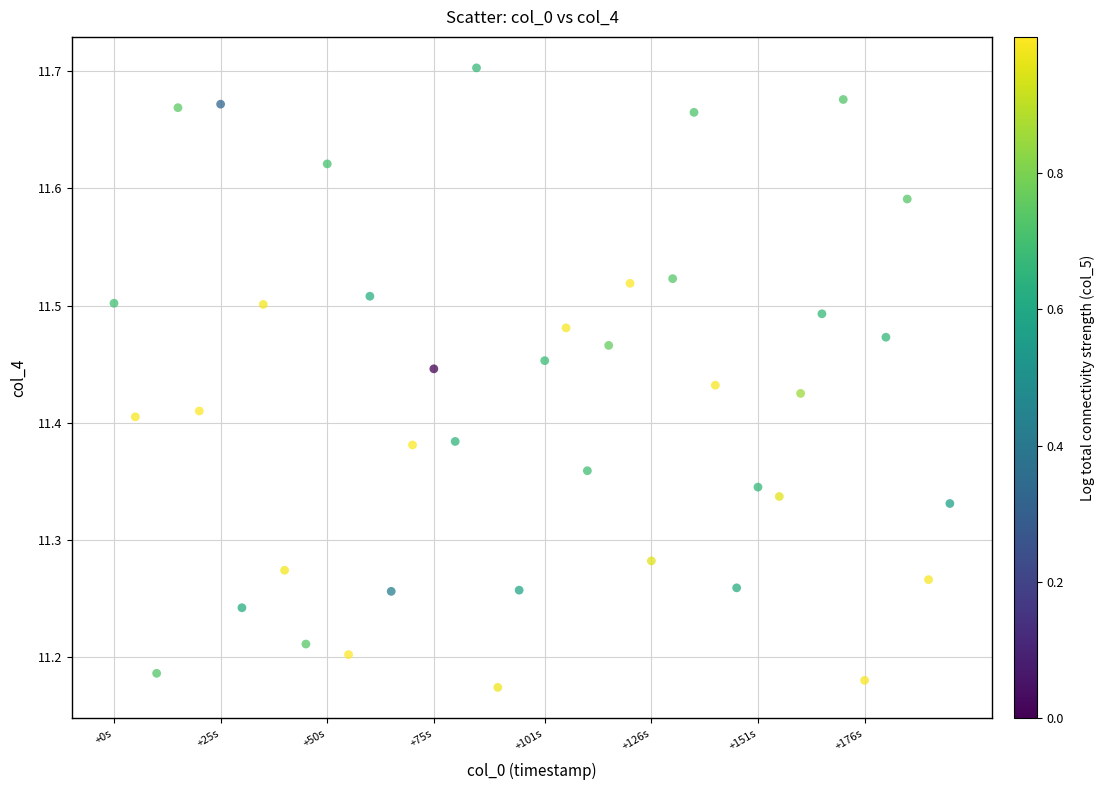

What is the range of X values (max minus min)?

196.0